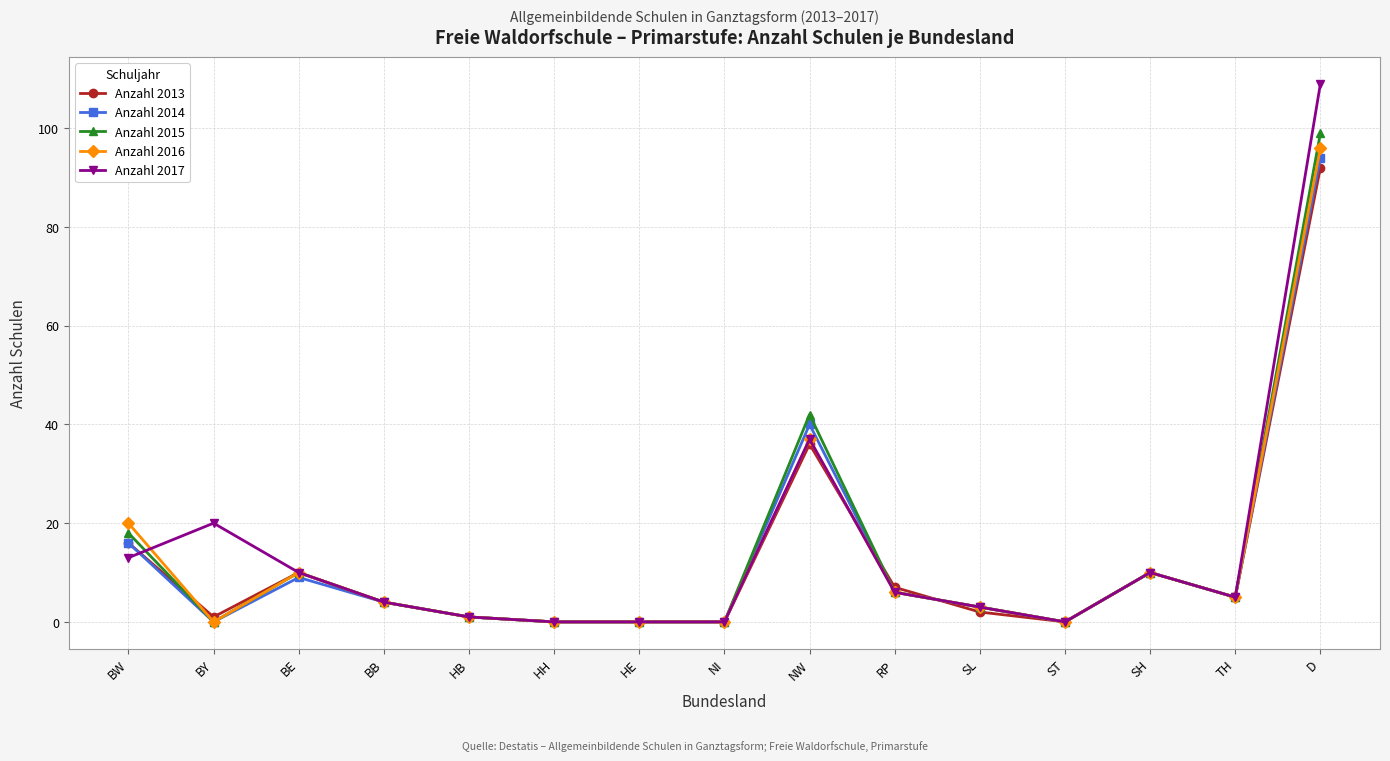

What are all the series names shown in the legend?

Anzahl 2013, Anzahl 2014, Anzahl 2015, Anzahl 2016, Anzahl 2017